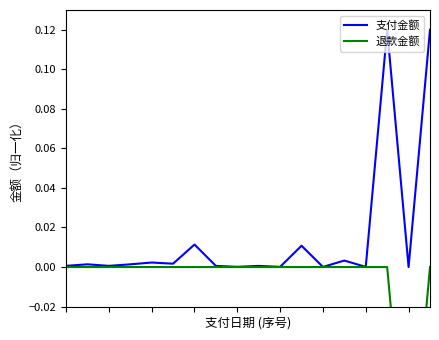

What is the sum of all 退款金额 values?

-0.1